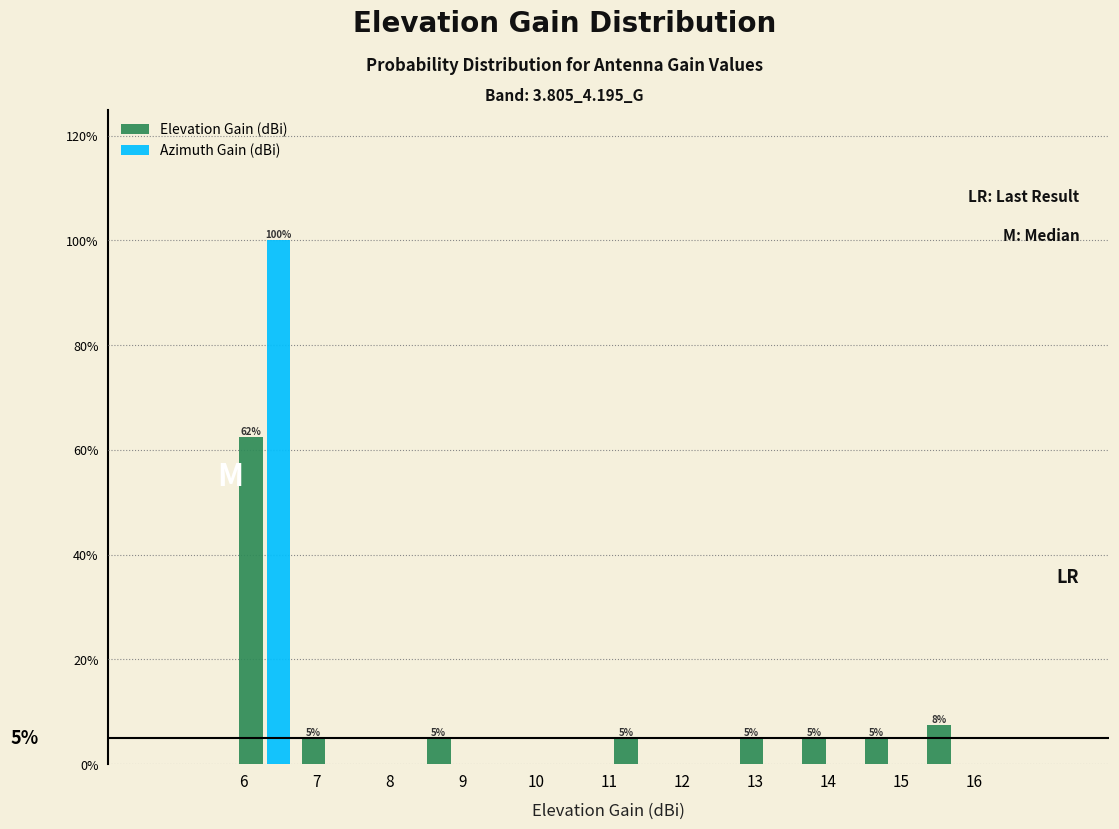

In the Elevation Gain (dBi) series, which range on the x-axis has the tallest bar?

5.9 to 6.7